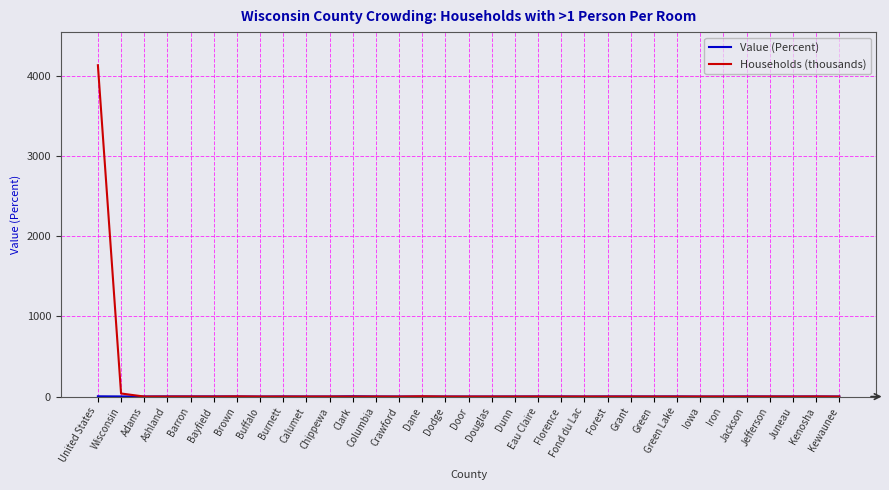

Which series has the widest spread of values?

Households (thousands)